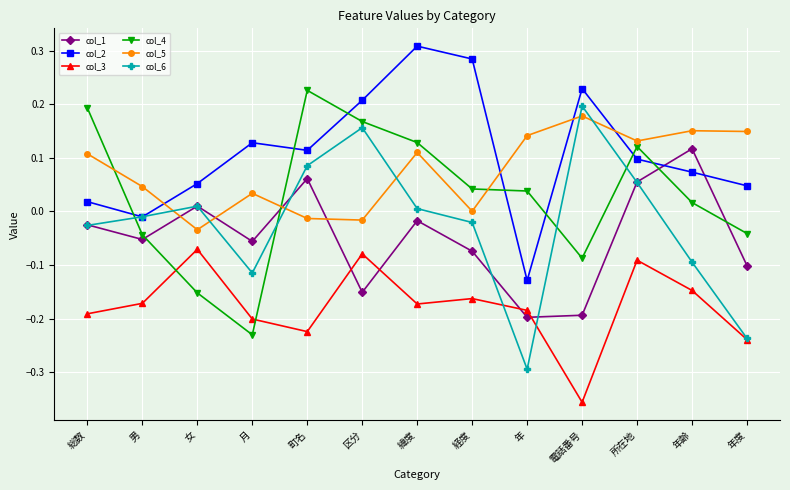

At which label does col_2 reach its peak?

緯度